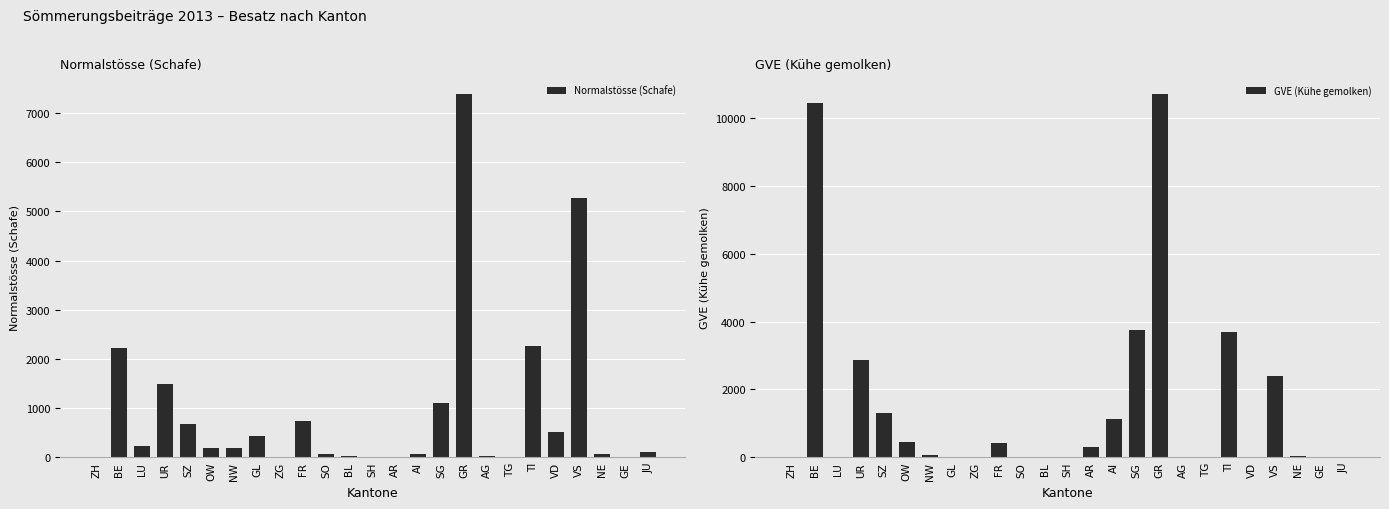

What is the total value across all series at LU?

225.4